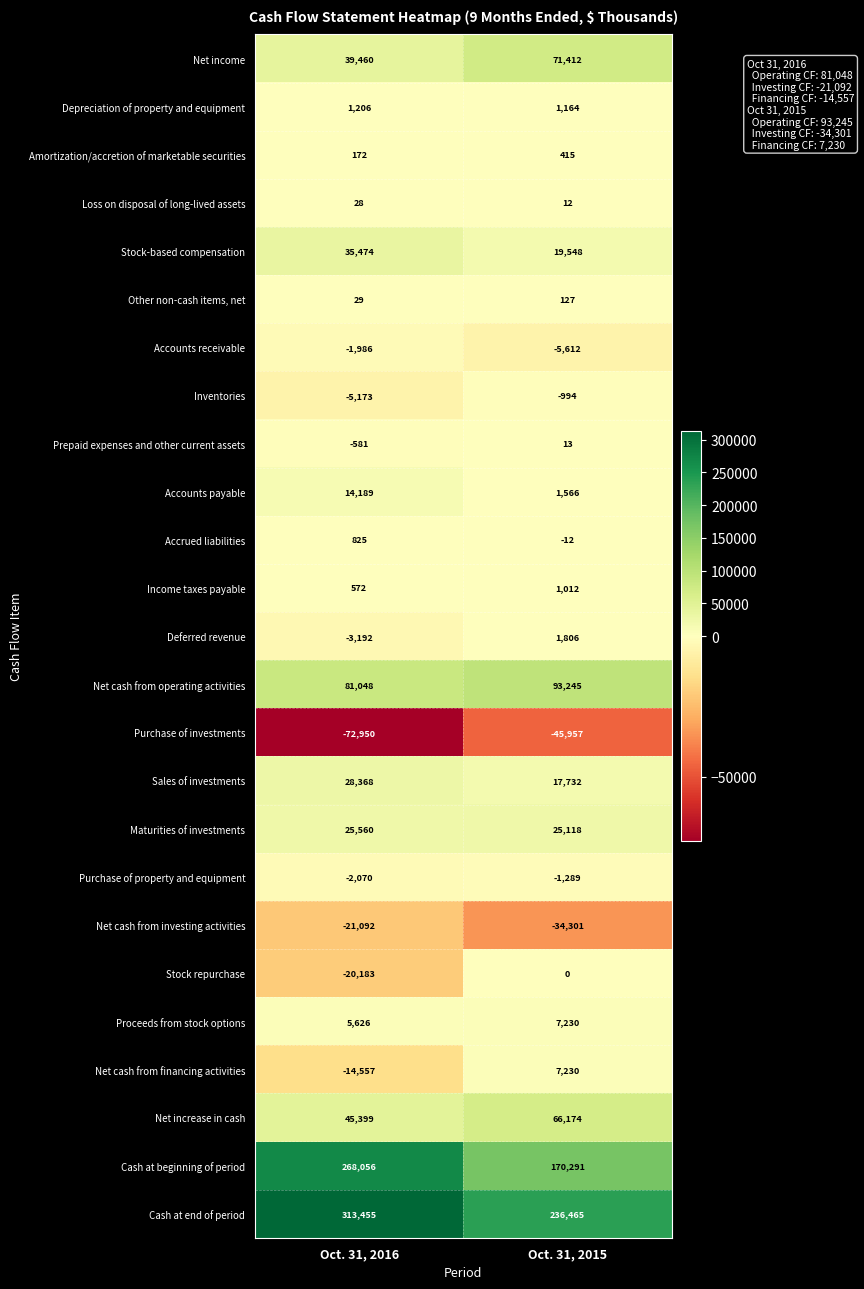

Is it true that Net cash from operating activities equals 81048 at Oct. 31, 2016?

True